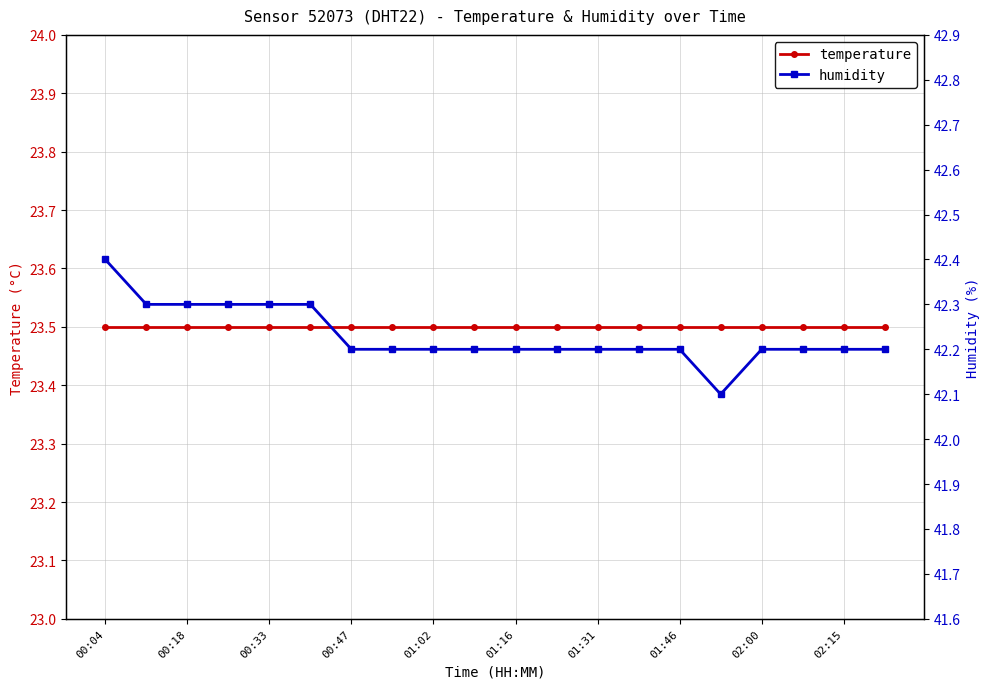

How many humidity values are between 42 and 43?

20